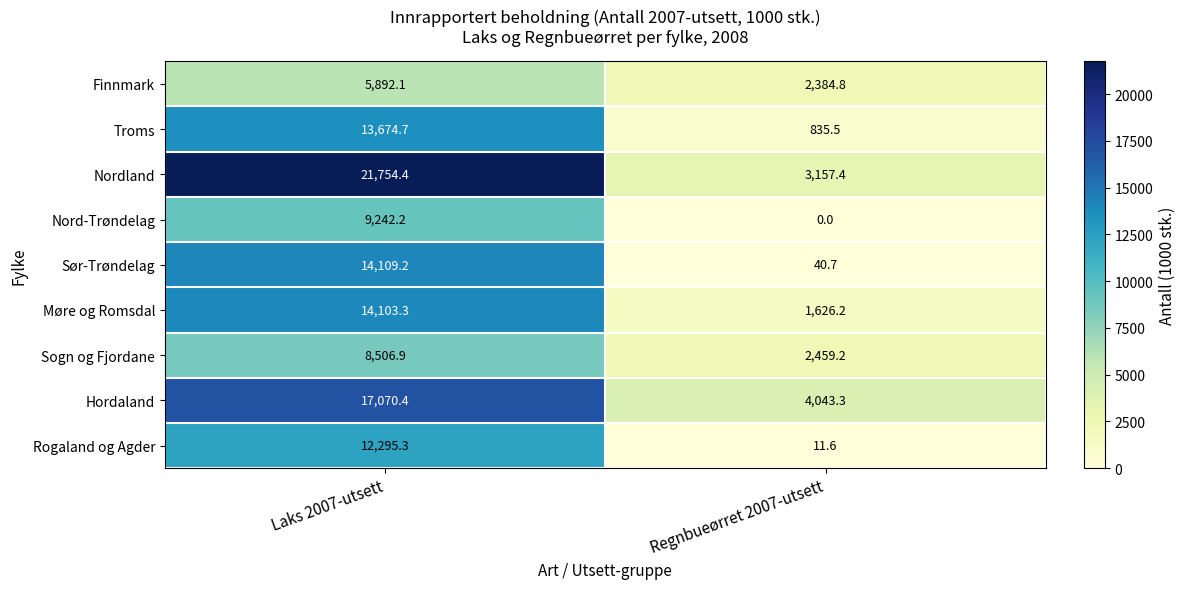

List the series in order of their peak value, highest first.

Nordland, Hordaland, Sør-Trøndelag, Møre og Romsdal, Troms, Rogaland og Agder, Nord-Trøndelag, Sogn og Fjordane, Finnmark